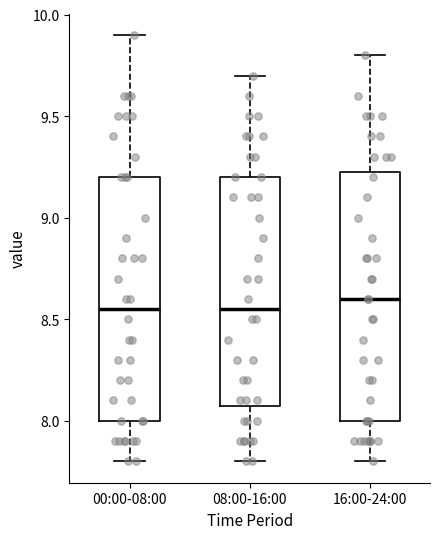

Reading left to right, transcribe this box plot: for each box, give where its median line is, the range the box spans, and where its two whiskers end, as read against the y-axis. The values are not printed on the chart, so give them approximately, as read against the axis.

00:00-08:00: median 8.55, box 8.00 to 9.20, whiskers 7.80 to 9.90
08:00-16:00: median 8.55, box 8.10 to 9.20, whiskers 7.80 to 9.70
16:00-24:00: median 8.60, box 8.00 to 9.25, whiskers 7.80 to 9.80